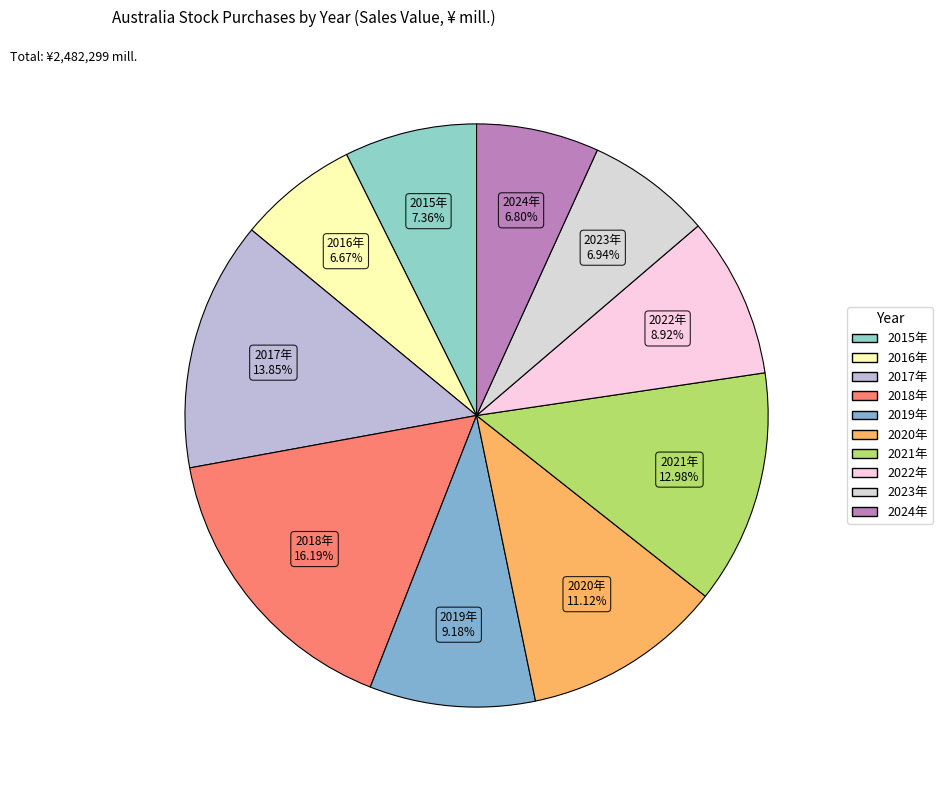

What percentage is NOT represented by 2019年?

90.8%